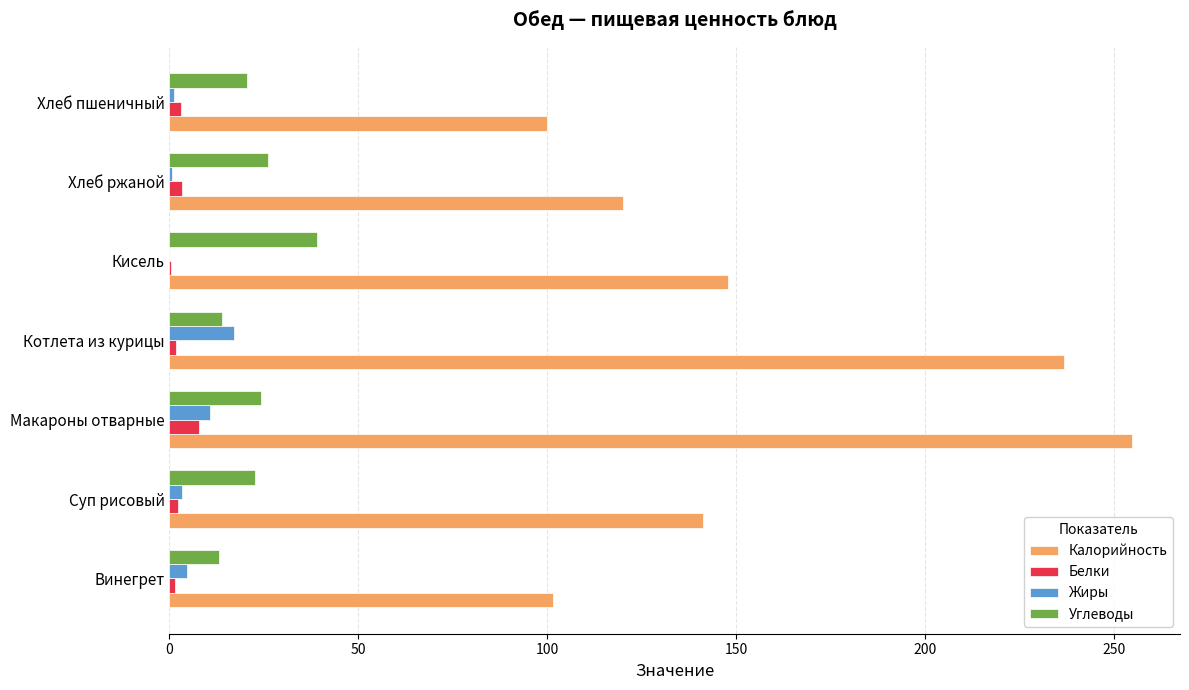

Is it true that Калорийность equals 236.9 at Котлета из курицы?

True